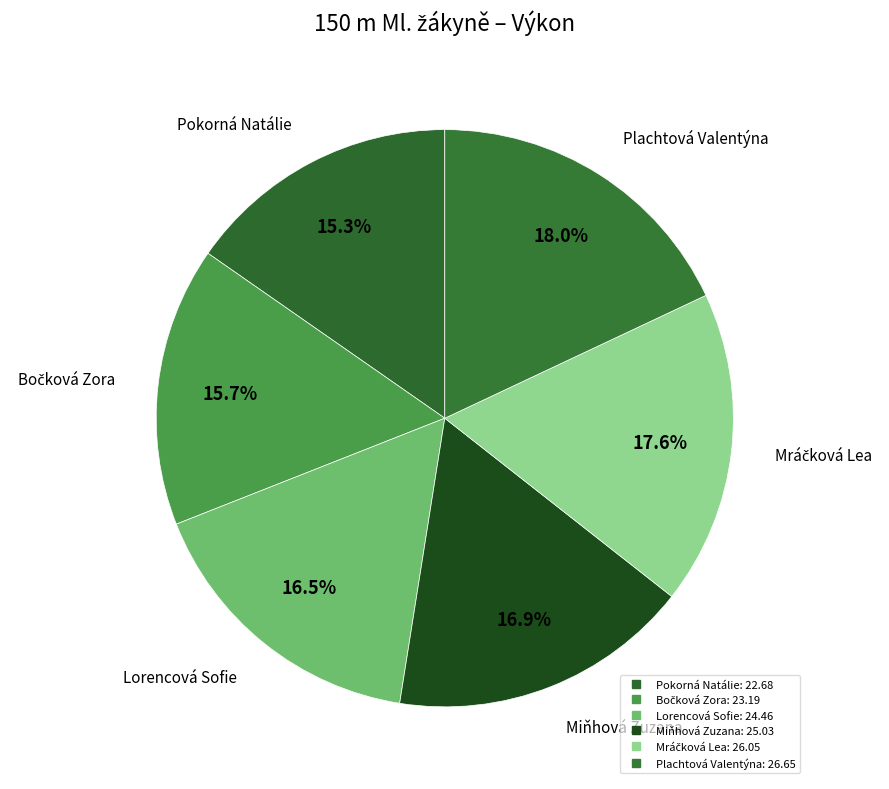

Rank the categories by value from lowest to highest.

Pokorná Natálie, Bočková Zora, Lorencová Sofie, Miňhová Zuzana, Mráčková Lea, Plachtová Valentýna